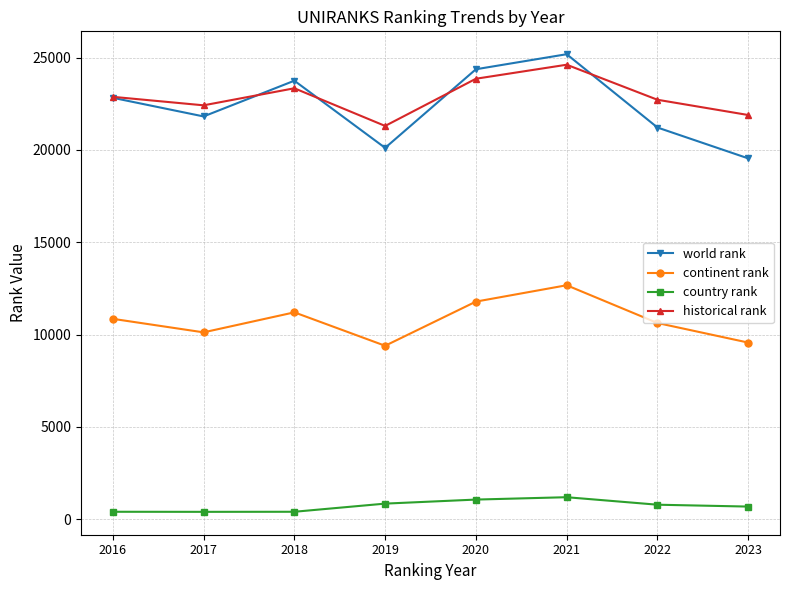

How many lines are shown in the chart?

4